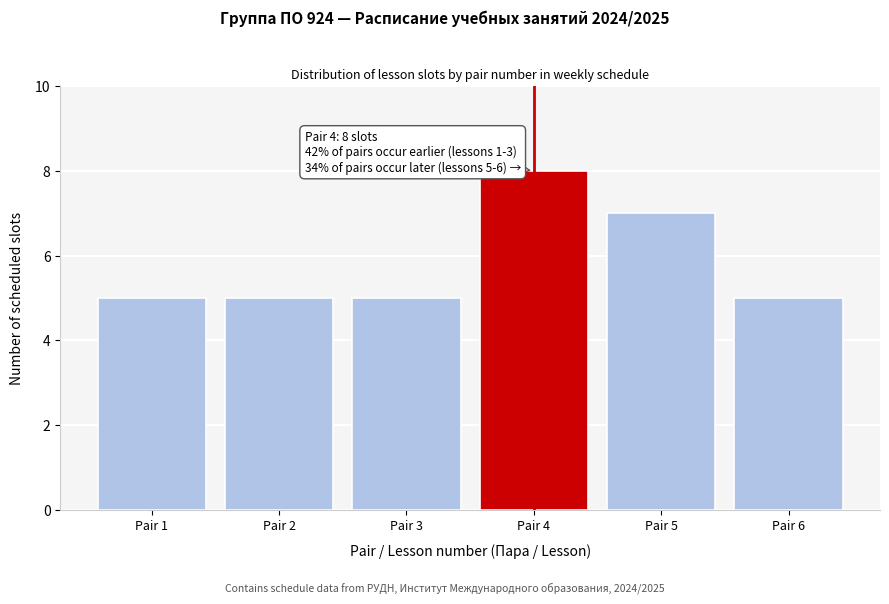

Reading left to right, list all the values displayed in this chart.

5	5	5	8	7	5